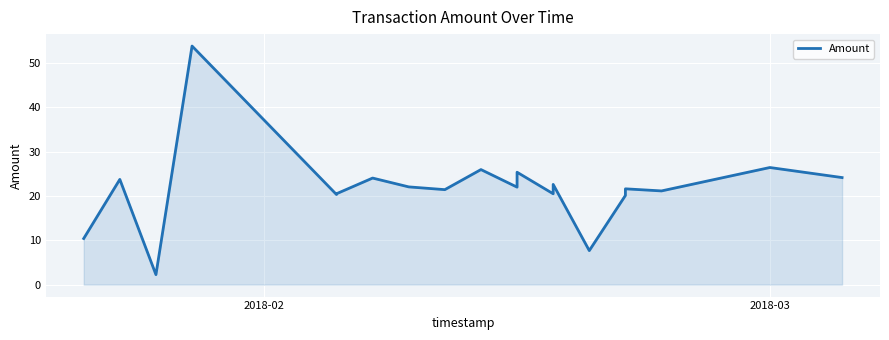

What is the smallest value displayed?

2.3